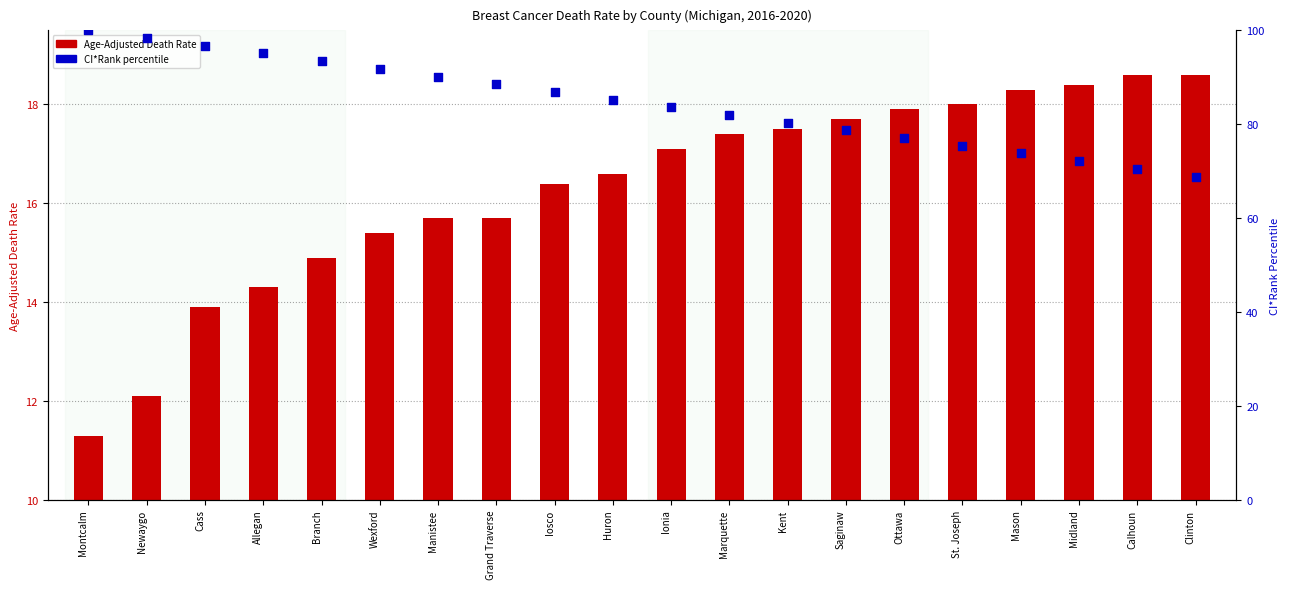

Which series reaches the maximum Y coordinate?

CI*Rank (percentile)